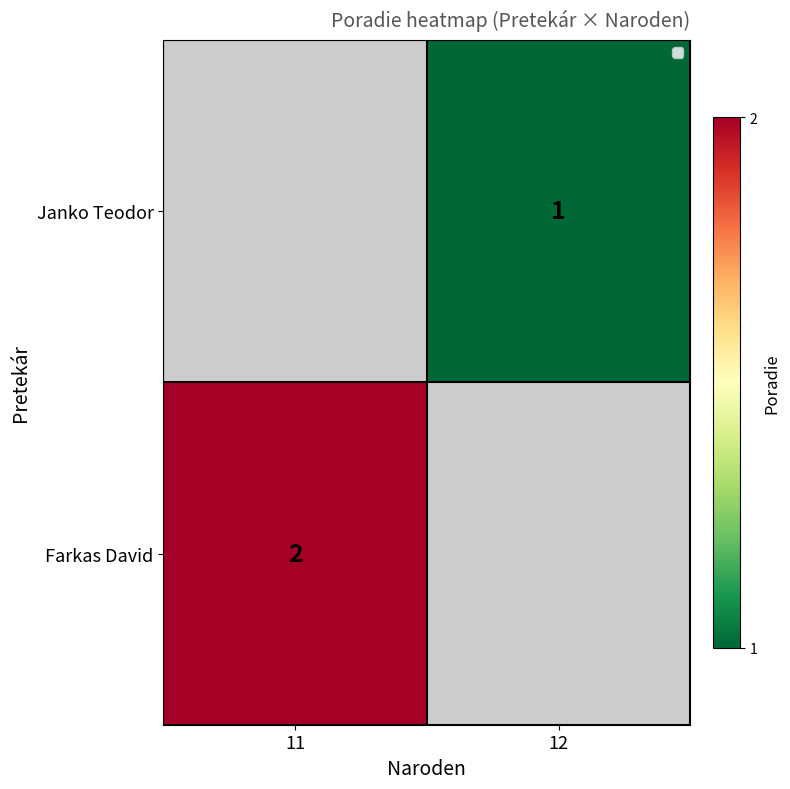

True or false: Janko Teodor has a value of 1 at 12.

True